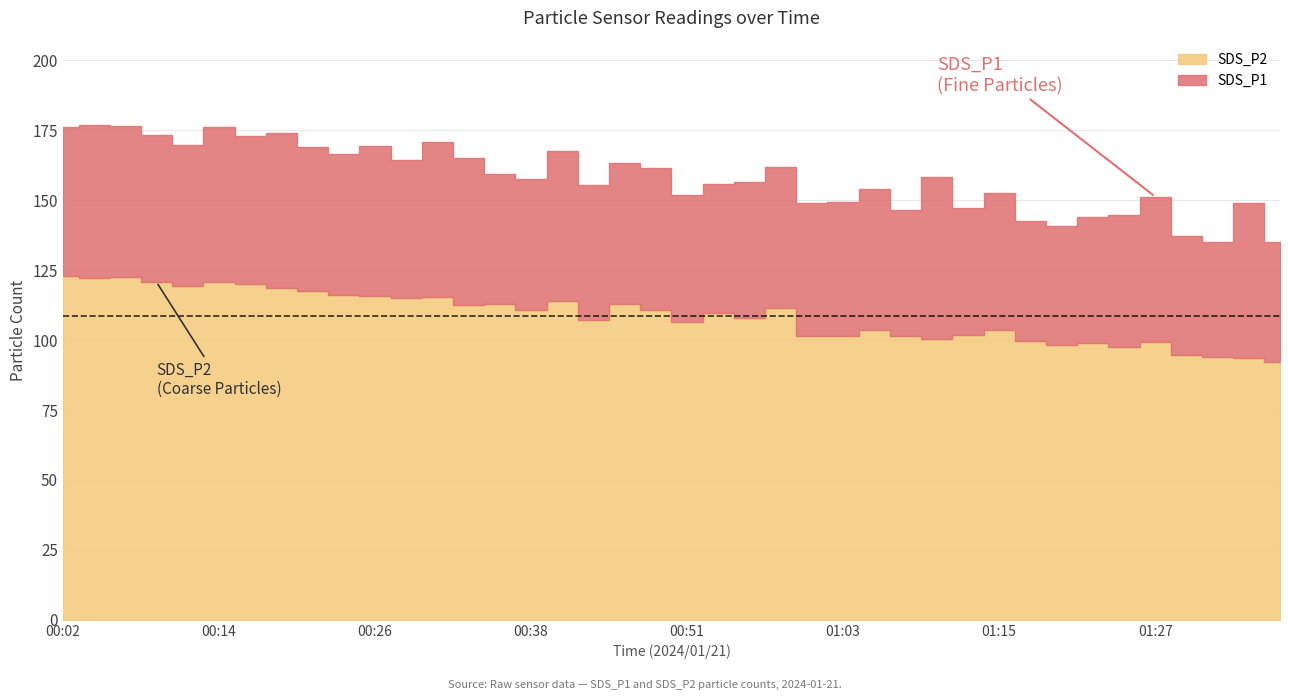

What position from the right is 01:15?

10